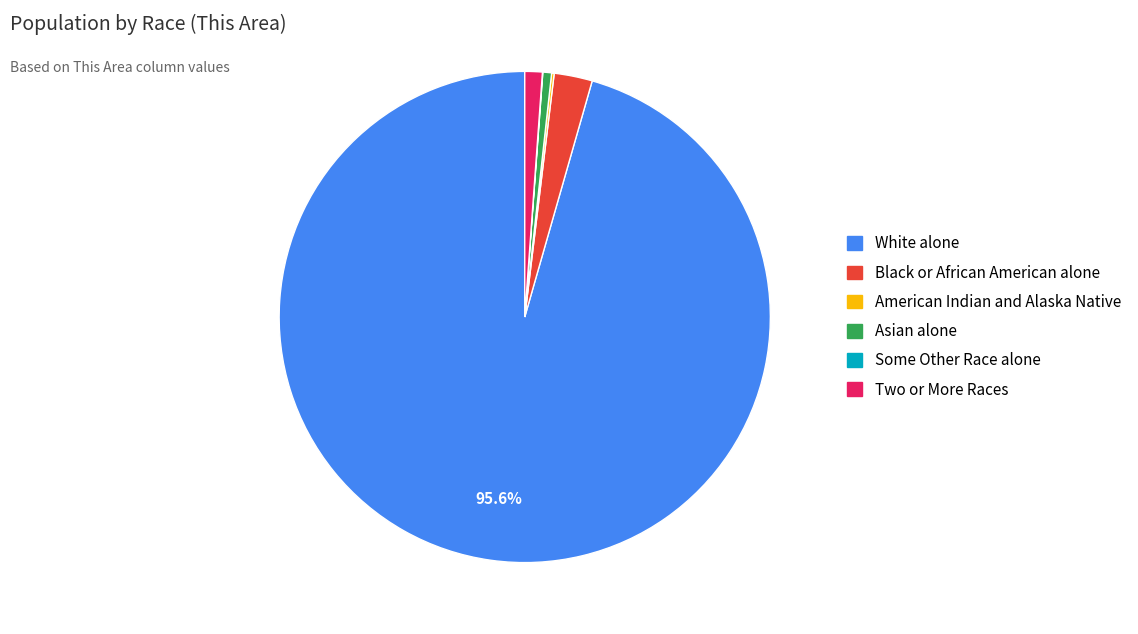

Is there a majority slice in this chart?

Yes